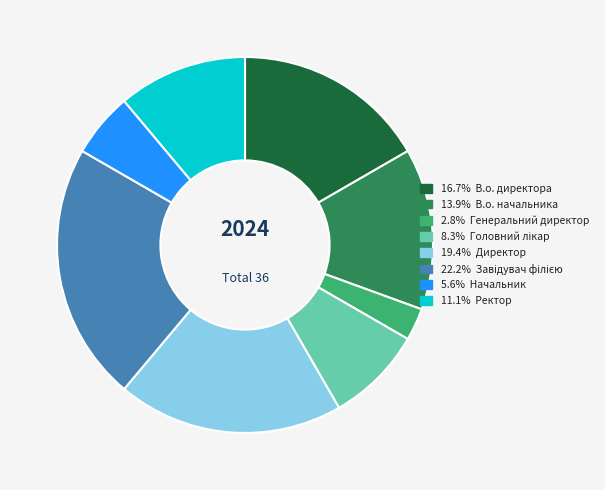

Is there any slice that represents more than half of the pie?

No